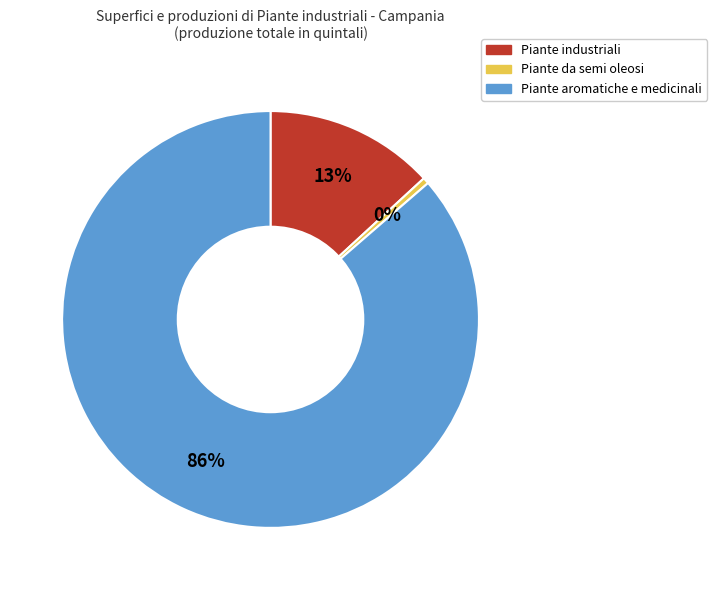

Combined, do Piante da semi oleosi and Piante aromatiche e medicinali account for over 50%?

Yes